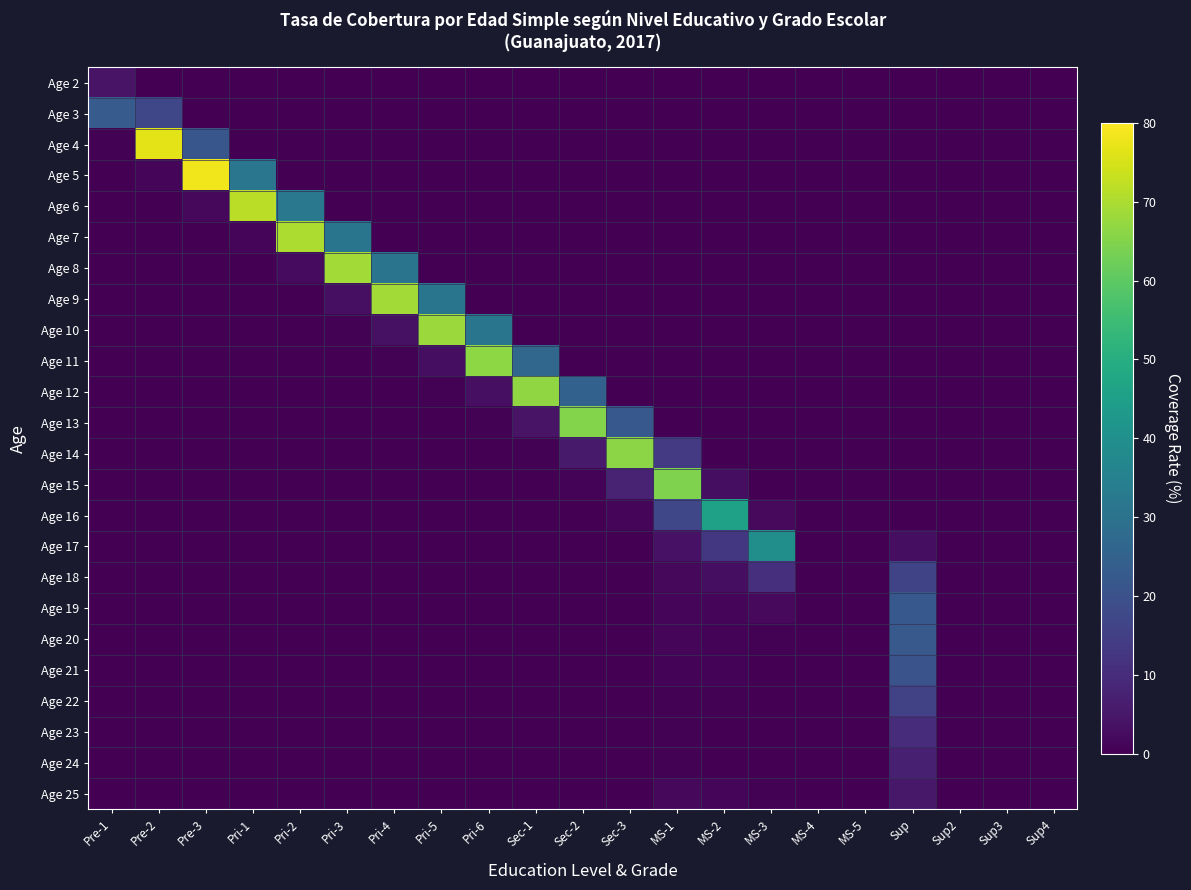

Which series has the largest range (max minus min)?

Age 5